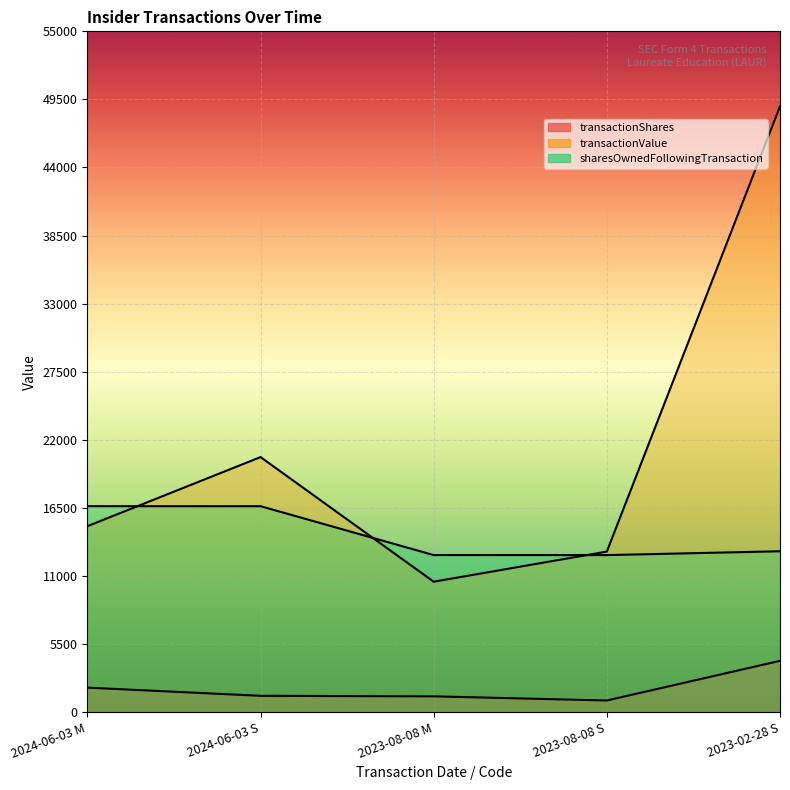

What is the label of the 5th point from the right?

2024-06-03 M